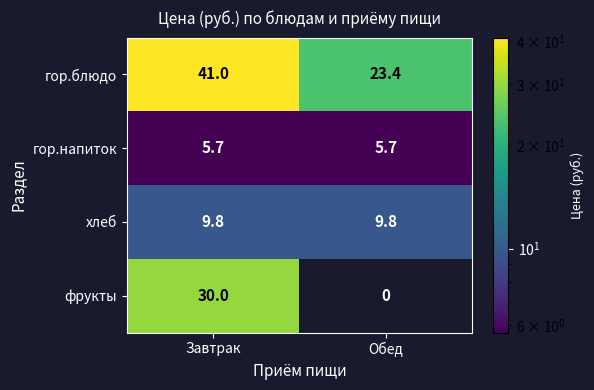

At which category is the sum across all series the highest?

Завтрак